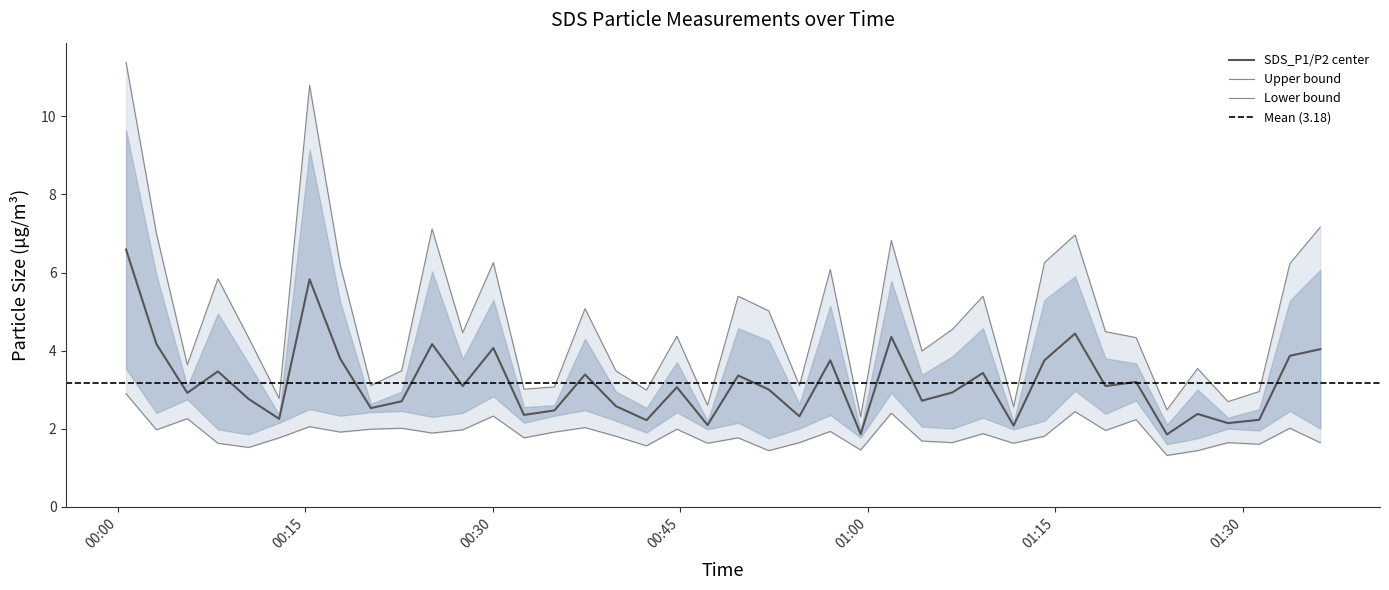

What position from the left is 2023/02/05 01:21:28?

34